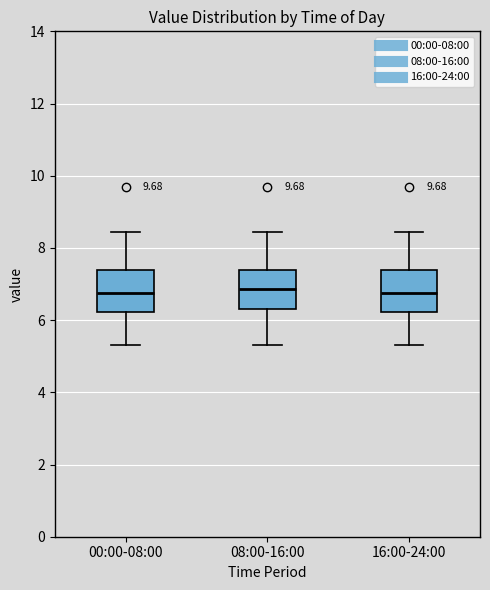

Reading left to right, read every box against the y-axis: the position of its median line, the range the box covers, and the ends of its whiskers. The values are not printed on the chart, so give them approximately, as read against the axis.

00:00-08:00: median 6.8, box 6.2 to 7.4, whiskers 5.4 to 8.4
08:00-16:00: median 6.8, box 6.4 to 7.4, whiskers 5.4 to 8.4
16:00-24:00: median 6.8, box 6.2 to 7.4, whiskers 5.4 to 8.4